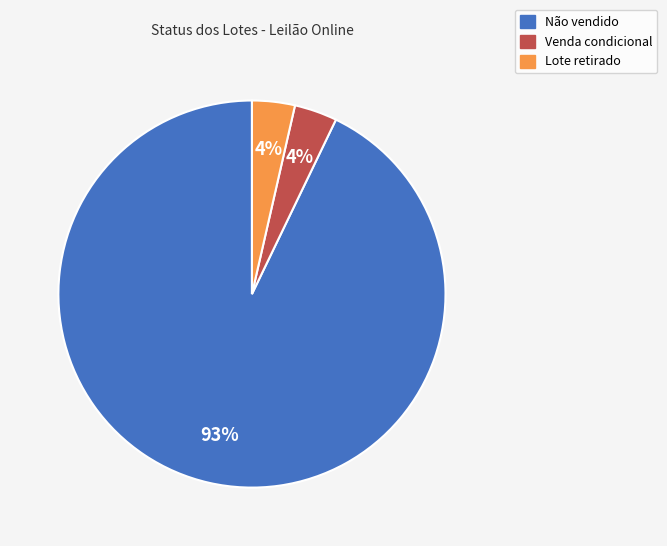

To the nearest percent, what is the average slice percentage?

33%